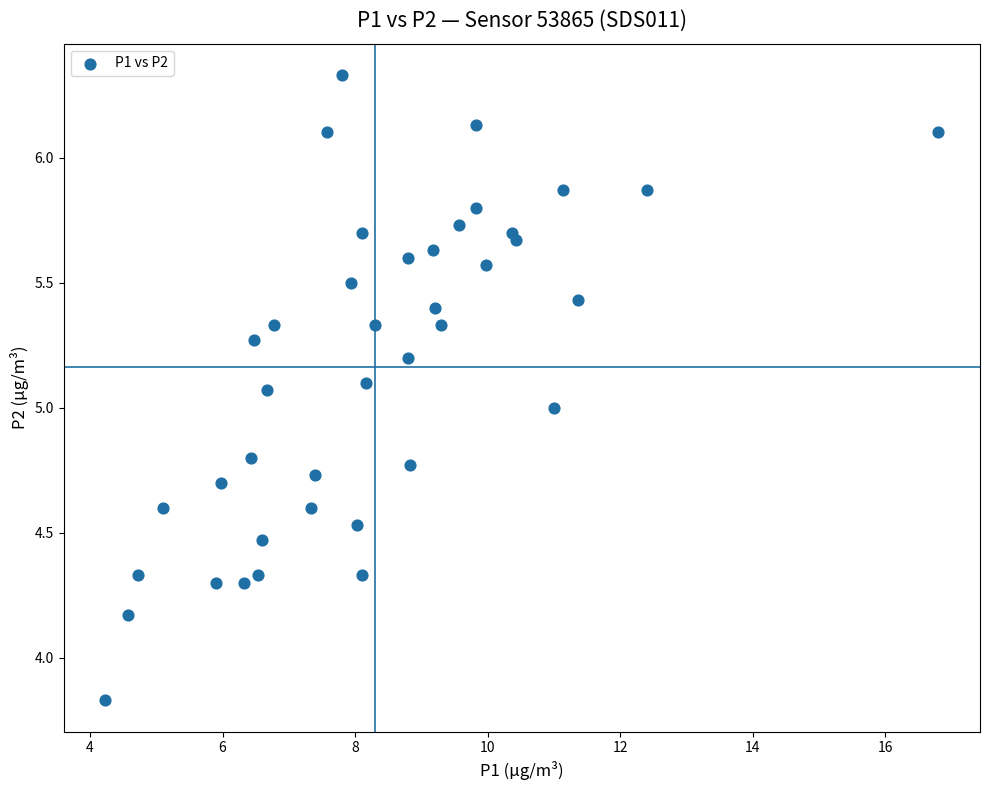

What is the range of Y values (max minus min)?

2.5